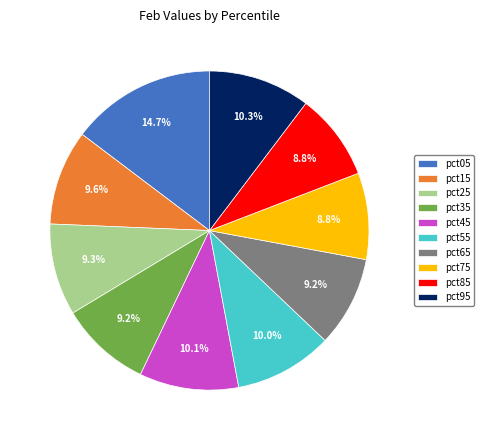

To the nearest percent, what portion does pct05 represent?

15%